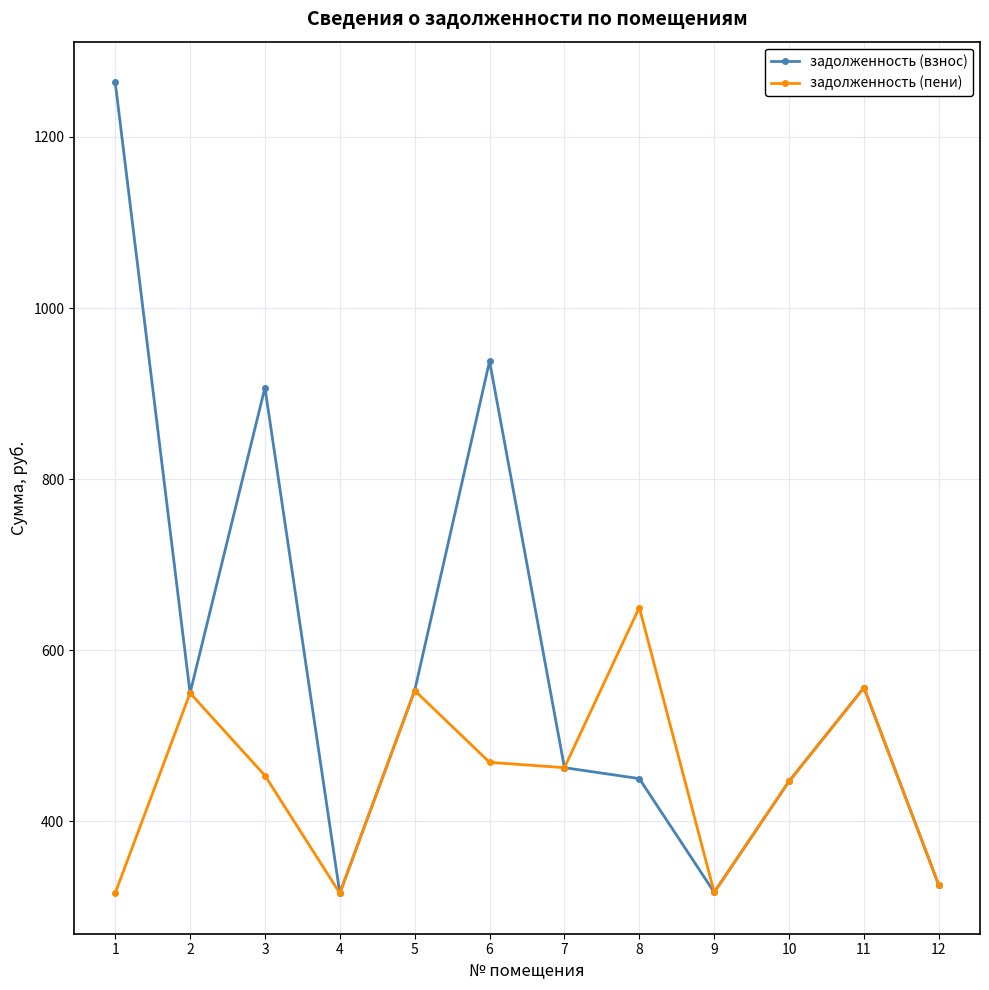

Does the chart have visible grid lines?

Yes